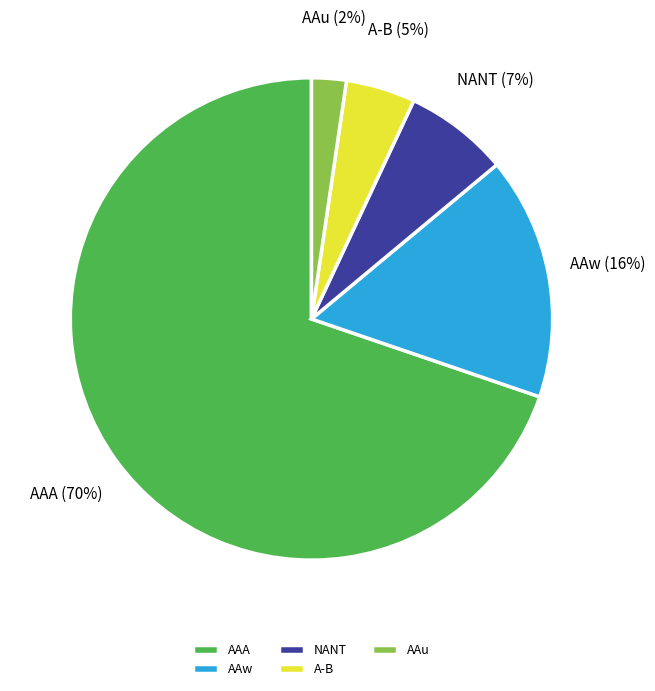

Do AAu and AAw together represent more than half of the pie?

No